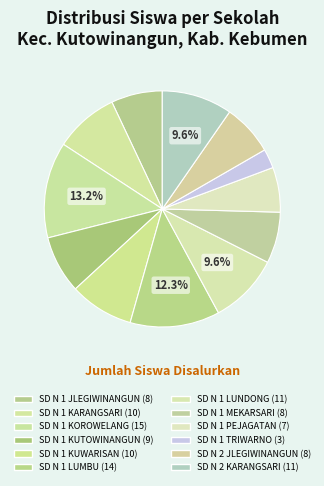

Rank the categories by value from lowest to highest.

SD N 1 TRIWARNO, SD N 1 PEJAGATAN, SD N 1 JLEGIWINANGUN, SD N 1 MEKARSARI, SD N 2 JLEGIWINANGUN, SD N 1 KUTOWINANGUN, SD N 1 KARANGSARI, SD N 1 KUWARISAN, SD N 1 LUNDONG, SD N 2 KARANGSARI, SD N 1 LUMBU, SD N 1 KOROWELANG